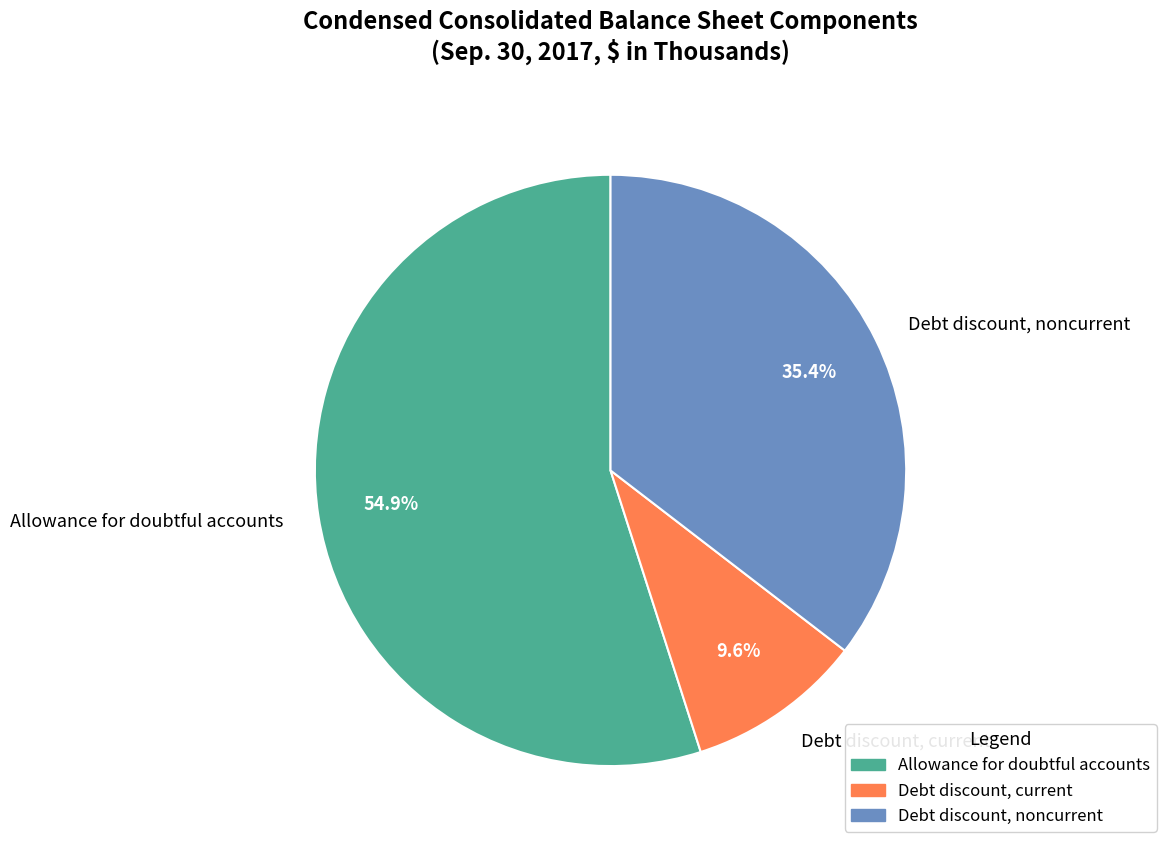

What is the majority slice?

Allowance for doubtful accounts